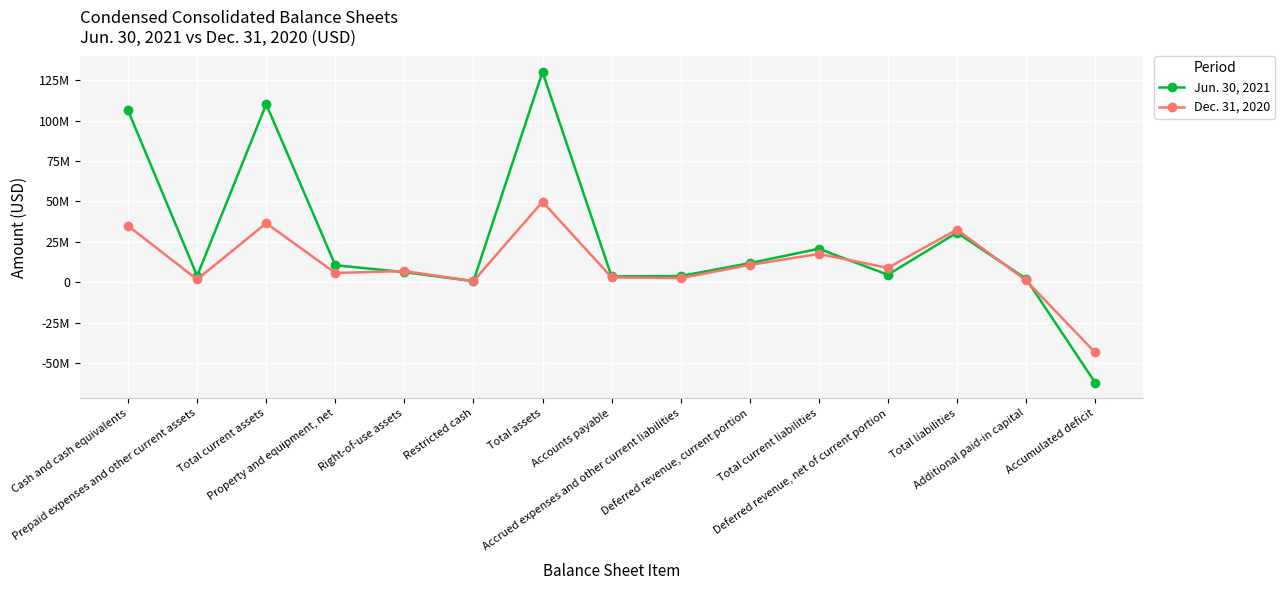

Which category has the highest value in the Dec. 31, 2020 series?

Total assets